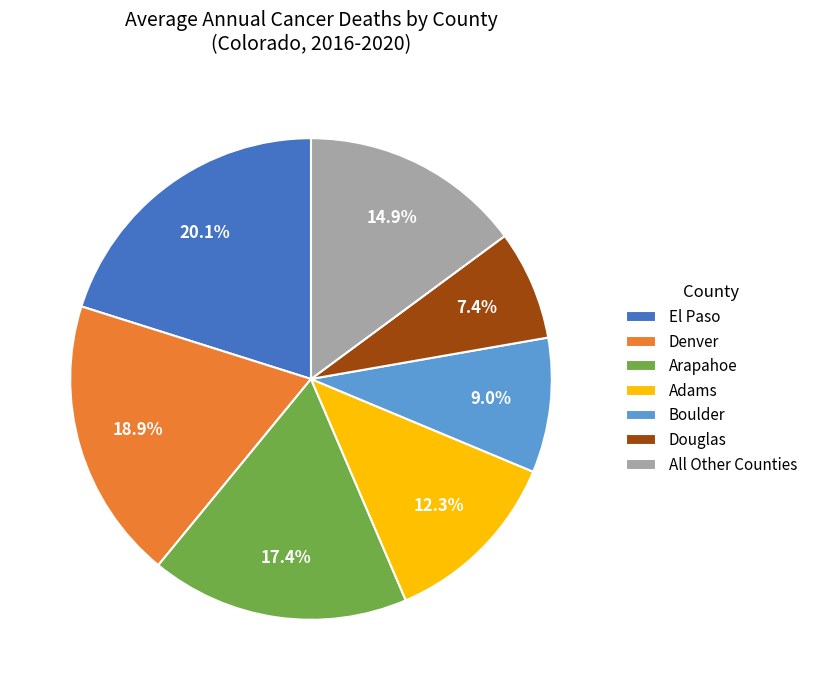

How many slices are in this pie chart?

7